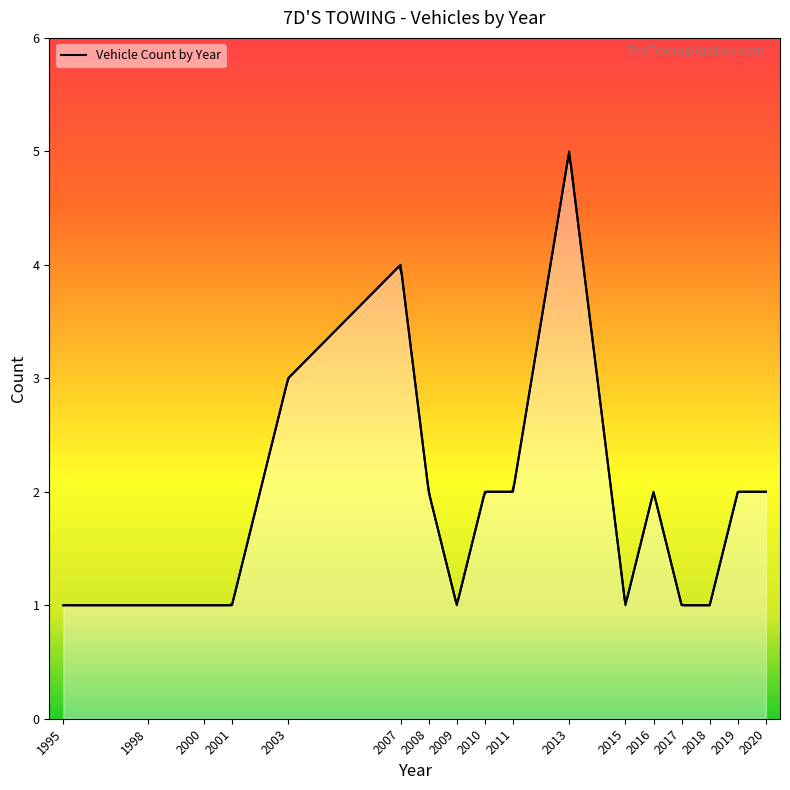

Rank the categories by value from lowest to highest.

1995, 1998, 2000, 2001, 2009, 2015, 2017, 2018, 2008, 2010, 2011, 2016, 2019, 2020, 2003, 2007, 2013